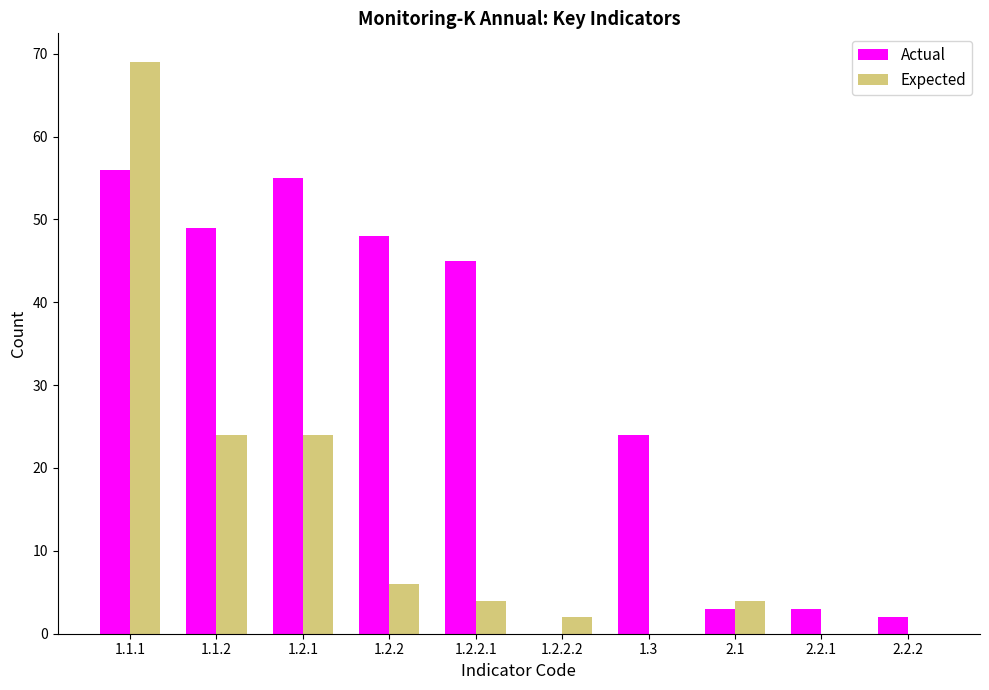

Between 1.2.2 and 2.1, which series saw the biggest shift?

Actual